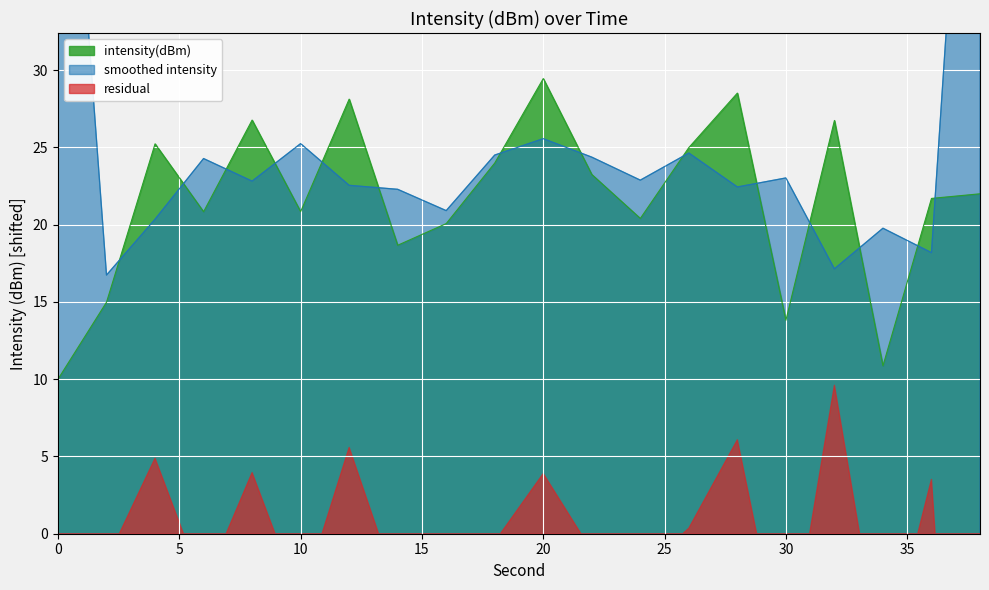

What is the sum of all values?

431.2